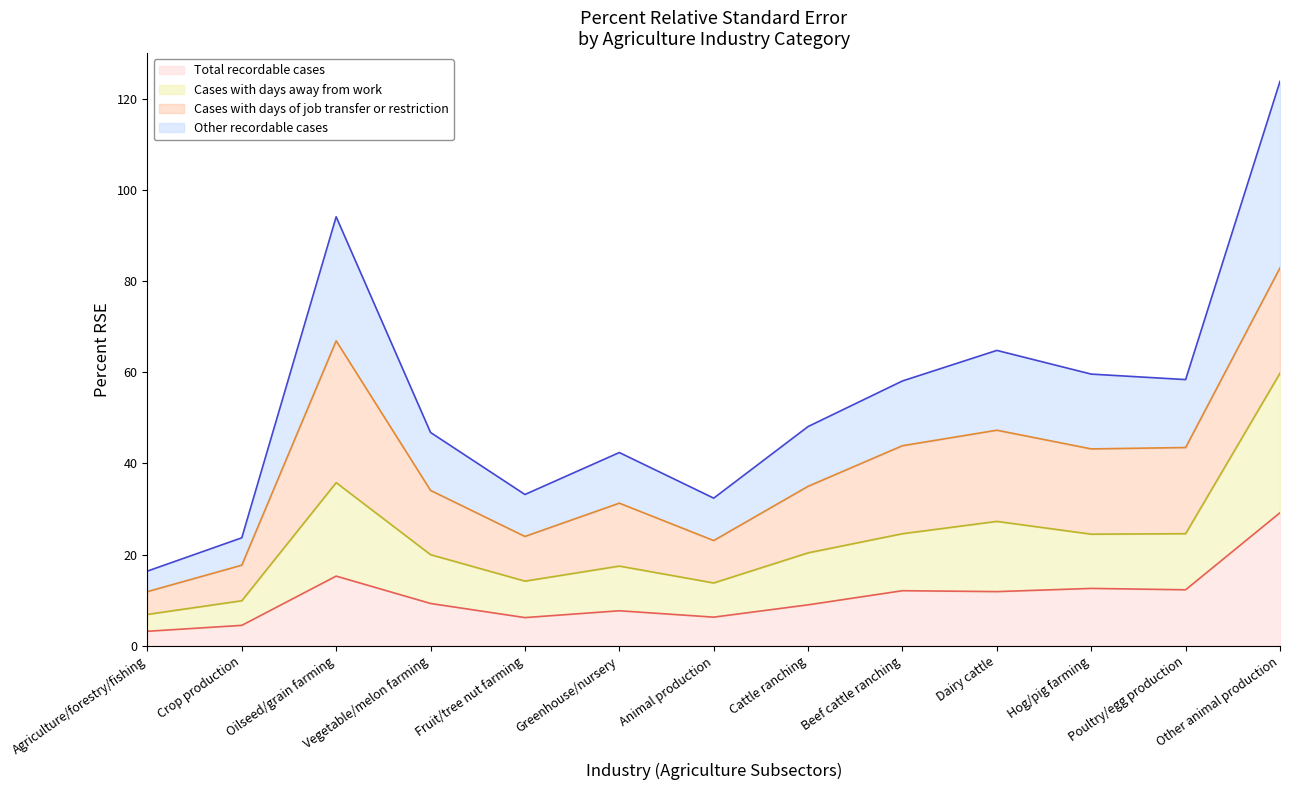

What is the smallest value displayed?

3.2